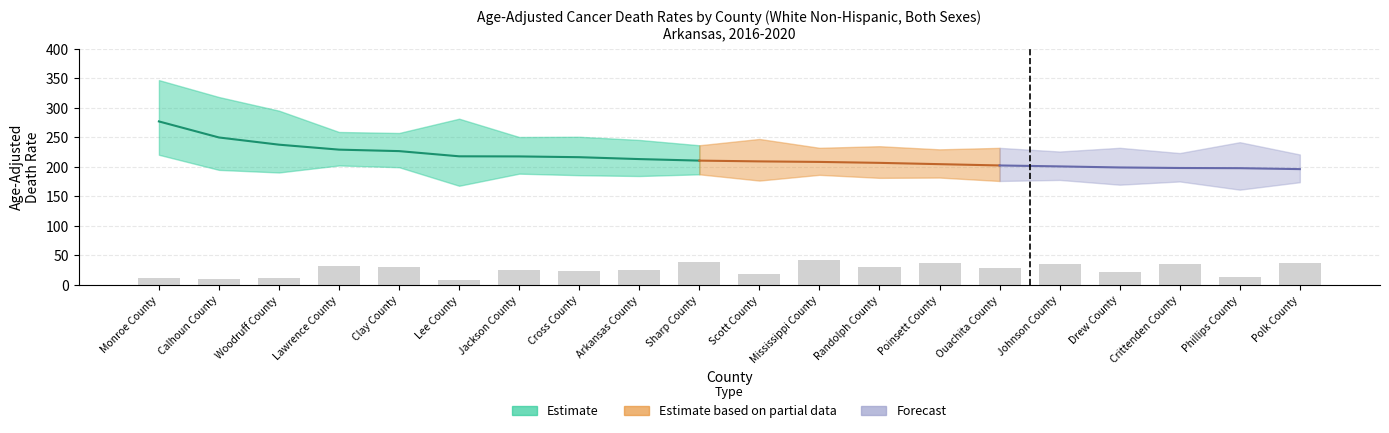

The lower_ci series shows 177.6 at 15. True or false?

True